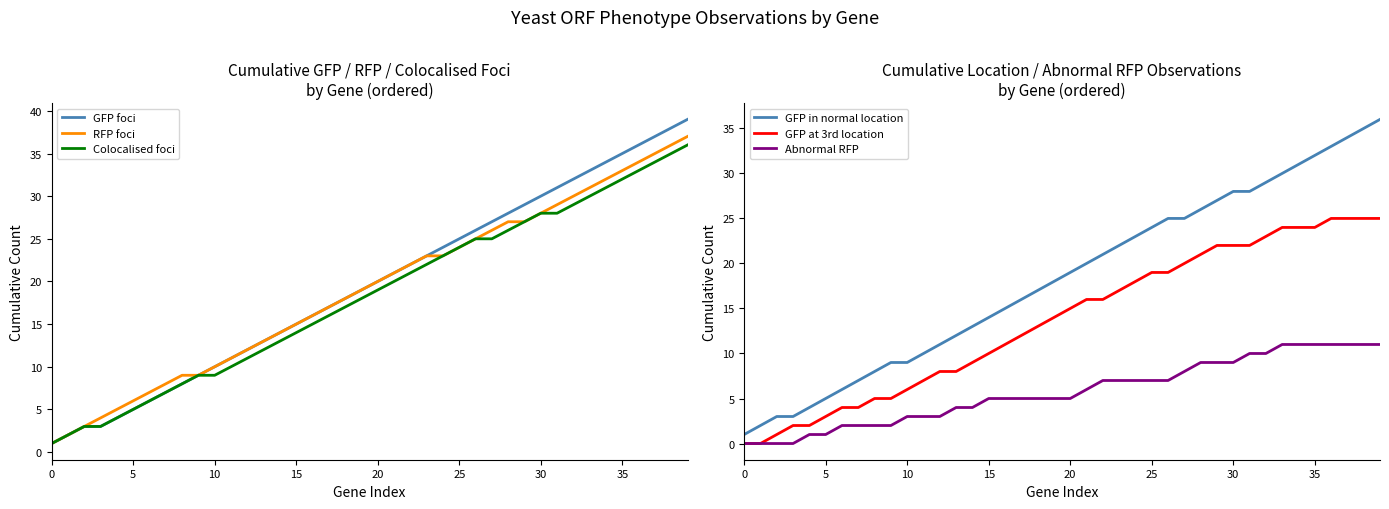

What is the spread (max minus min) of values at 37?

26